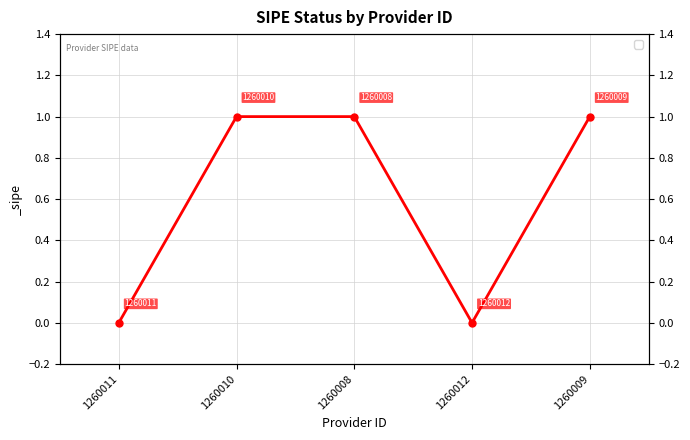

Which category has the lowest value across all series?

1260011